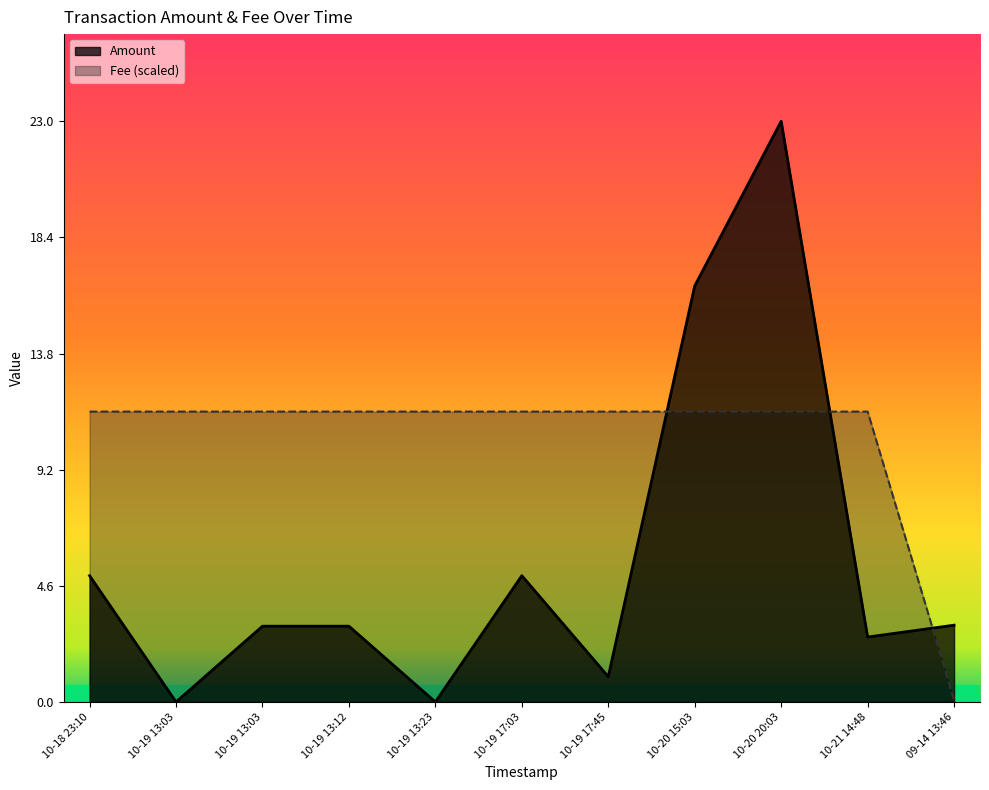

How many values in the Amount series exceed 3?

5